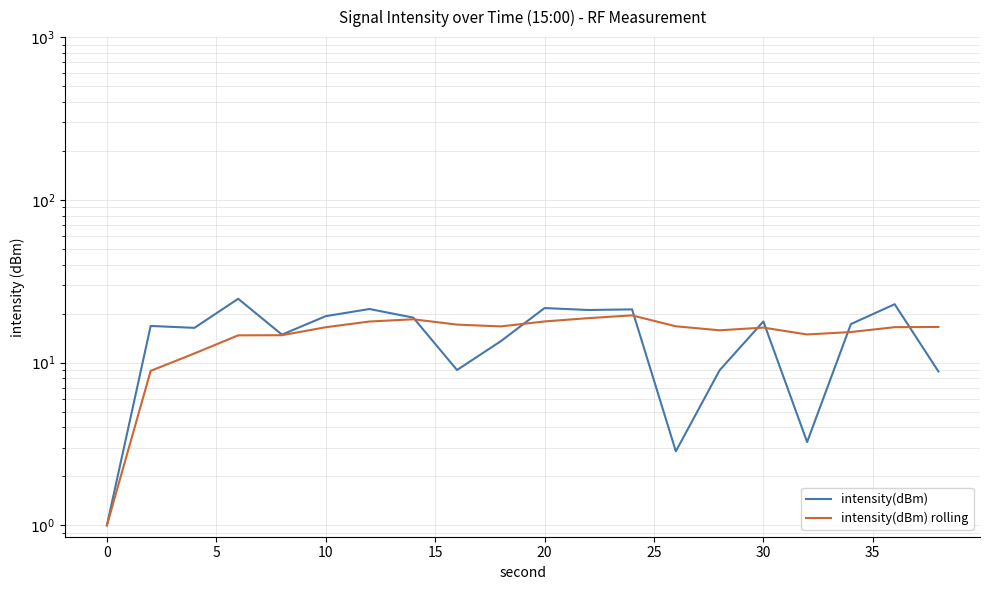

How many lines are shown in the chart?

2